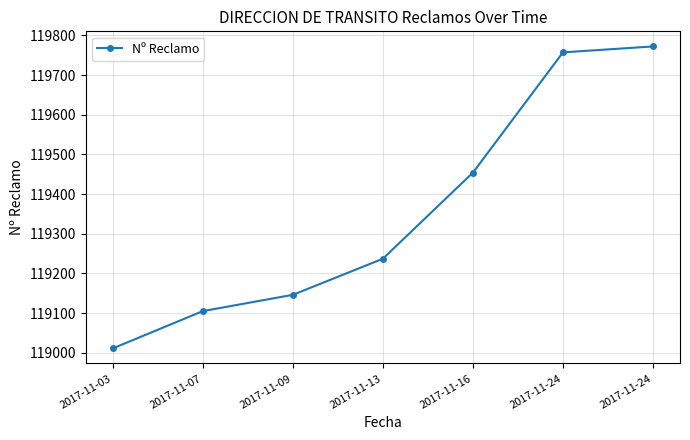

Where is the data nearest to the value 119391?

2017-11-16